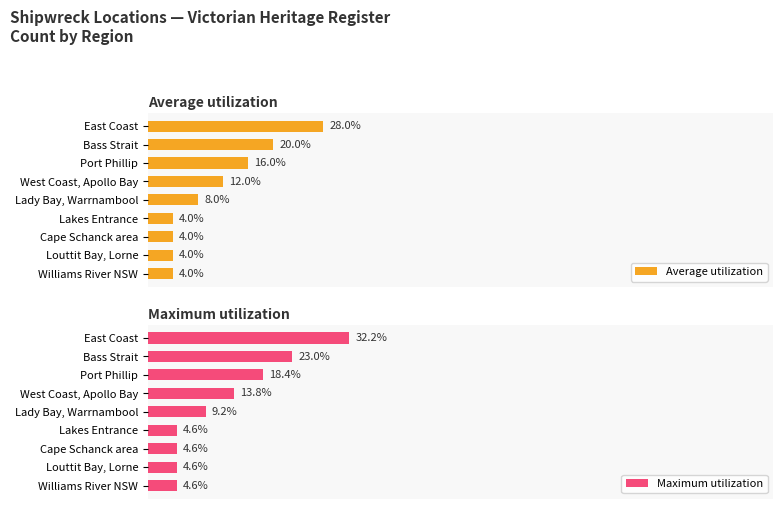

Which series changed the most between 20 and 80?

Maximum utilization